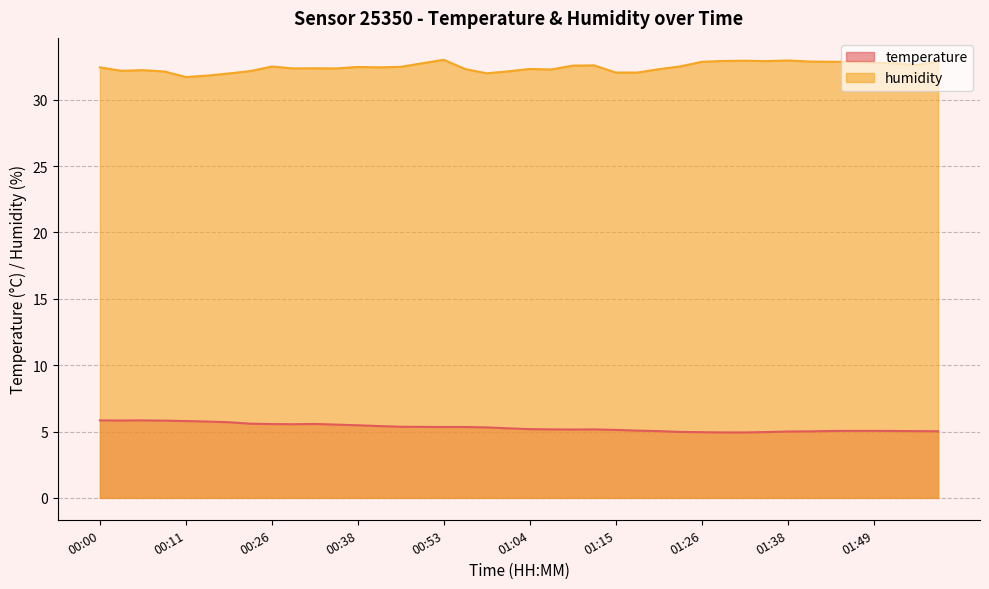

List the series in order of their overall mean, highest first.

humidity, temperature